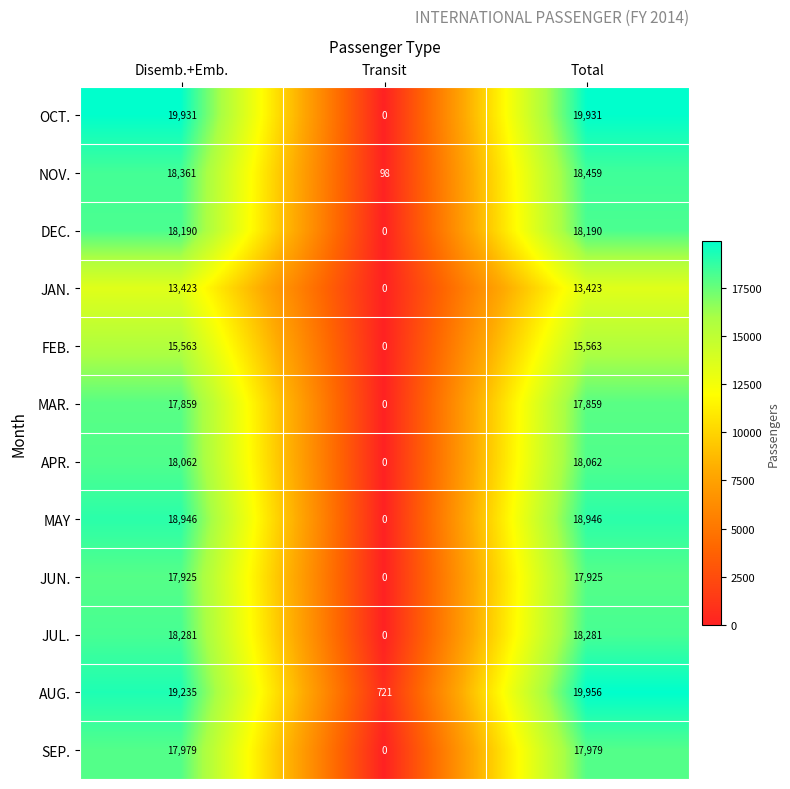

What is the spread (max minus min) of values at Disemb.+Emb.?

6508